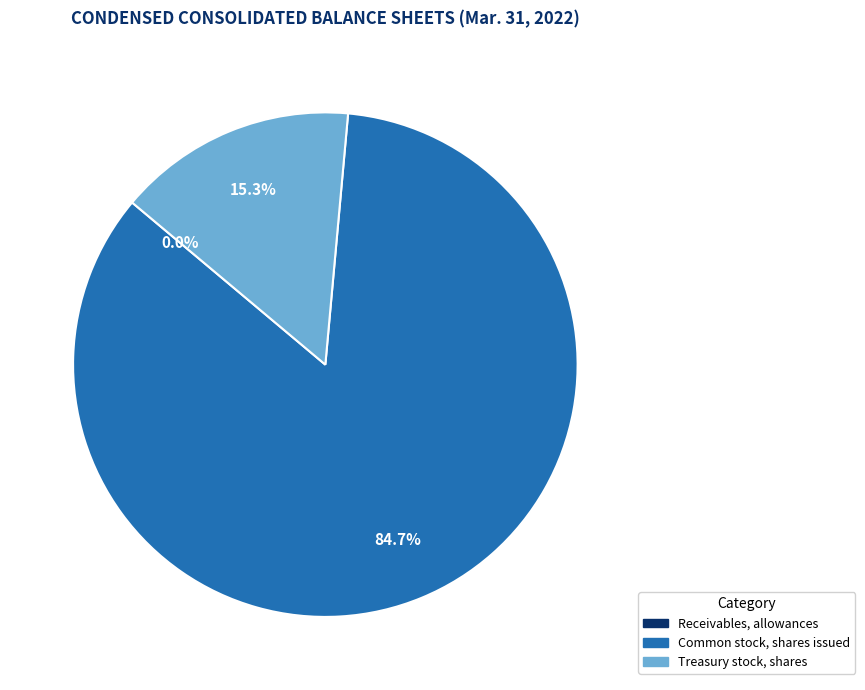

Is it true that Treasury stock, shares is 15% of the pie?

True